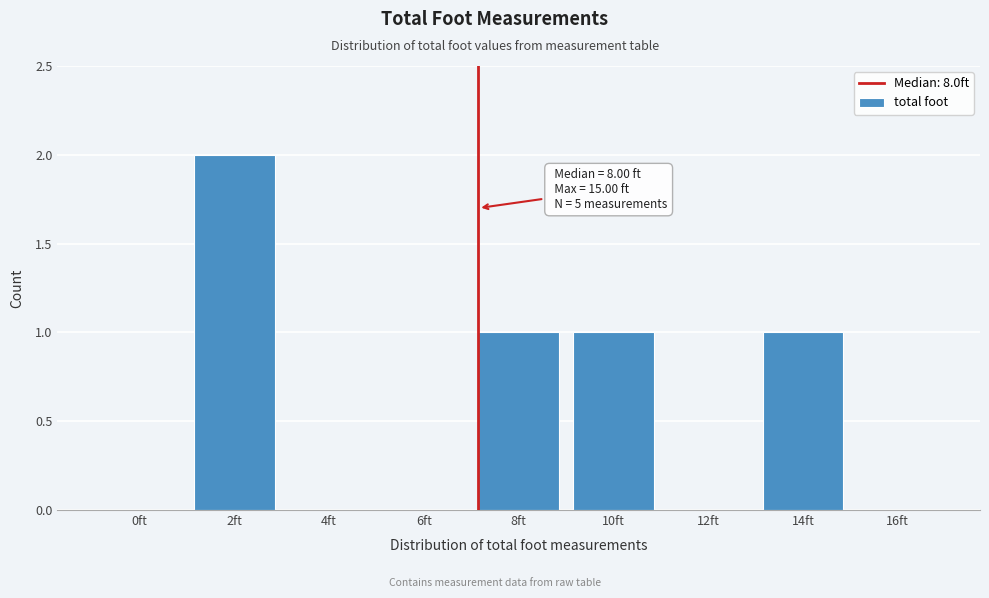

Reading left to right, what are all the values shown in this chart?

0ft=0	2ft=2	4ft=0	6ft=0	8ft=1	10ft=1	12ft=0	14ft=1	16ft=0